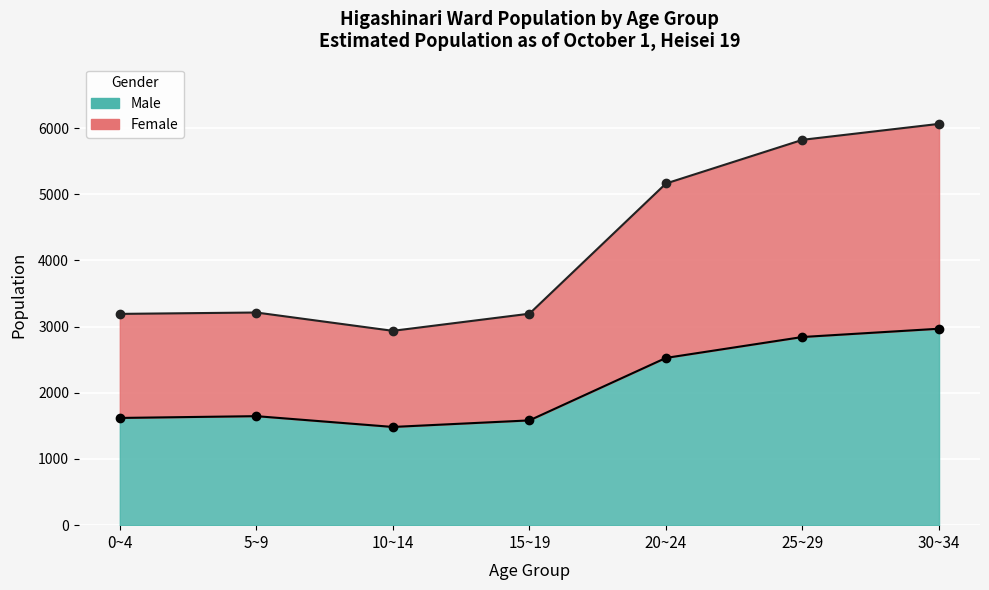

Which label corresponds to the smallest value in the chart?

85+